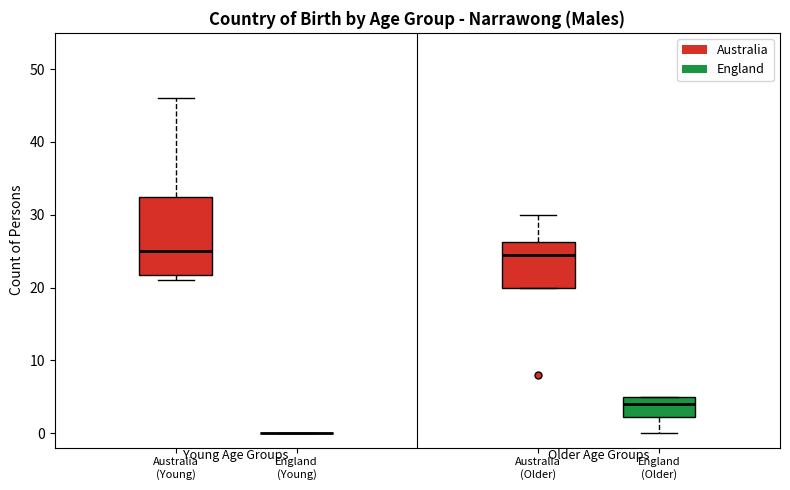

Which box is the tallest, from its lower edge to its upper edge?

Australia (Young)